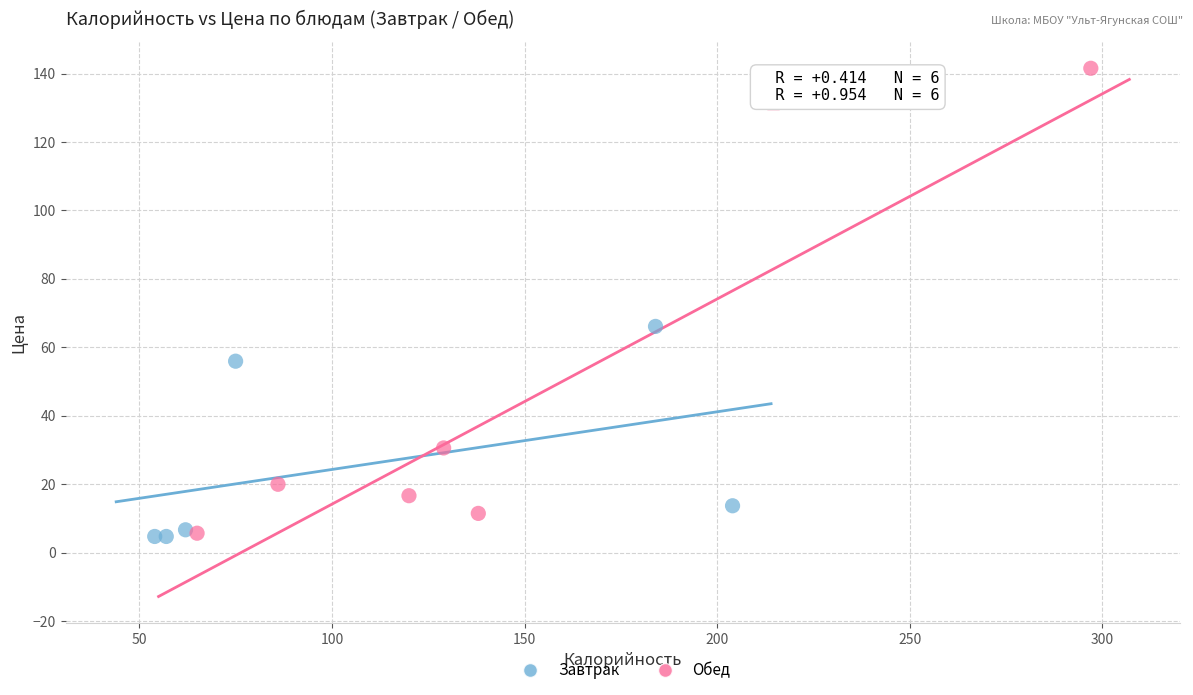

Which series reaches the maximum Y coordinate?

Обед